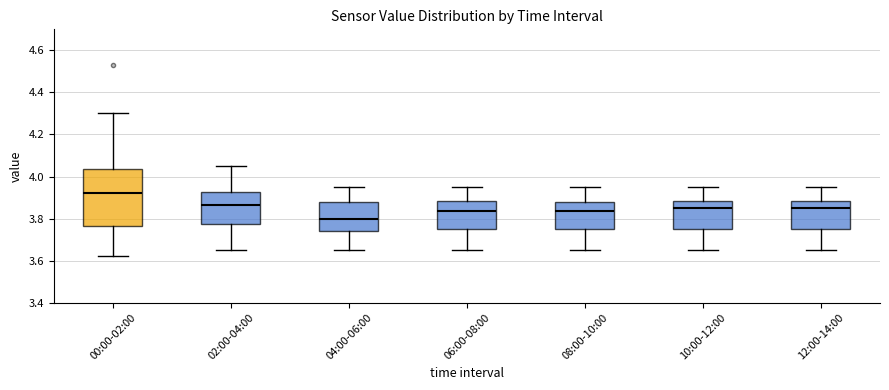

Where does the median line of the box for 10:00-12:00 sit on the y-axis? The values are not printed on the chart, so give them approximately, as read against the axis.

3.86